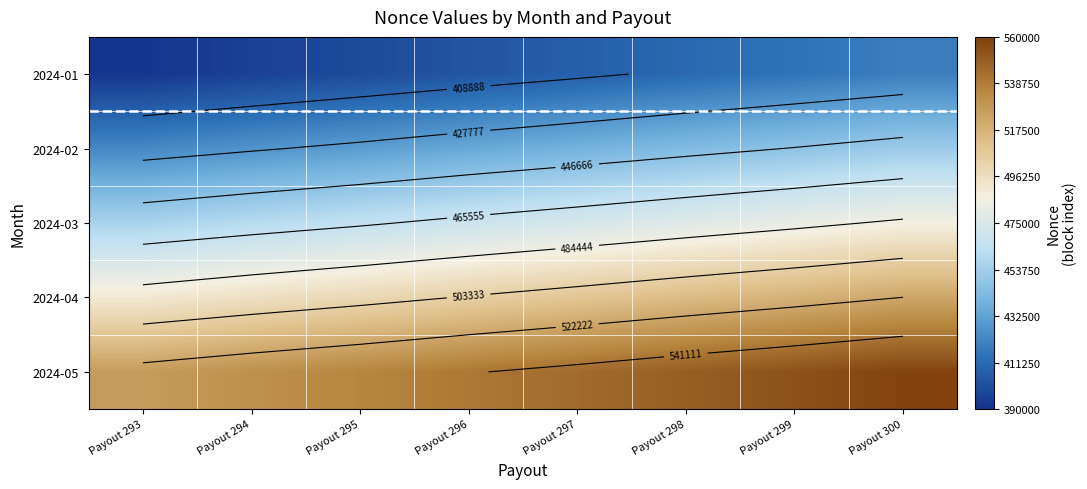

The 2024-03 series shows 290863 at Payout 299. True or false?

False